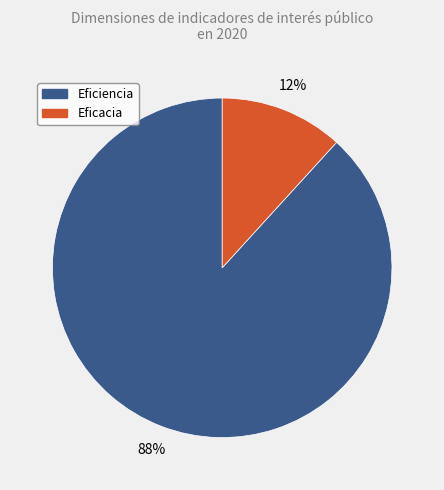

To the nearest percent, what is the average slice percentage?

50%